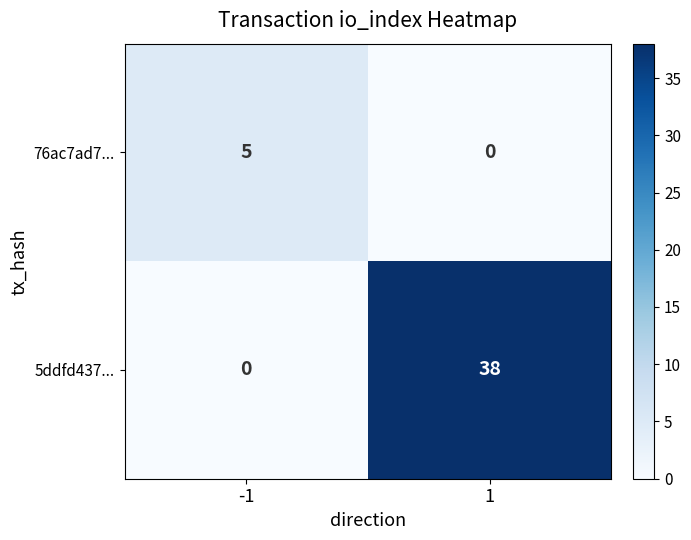

What is the difference between the 5ddfd437... values at 1 and -1?

38